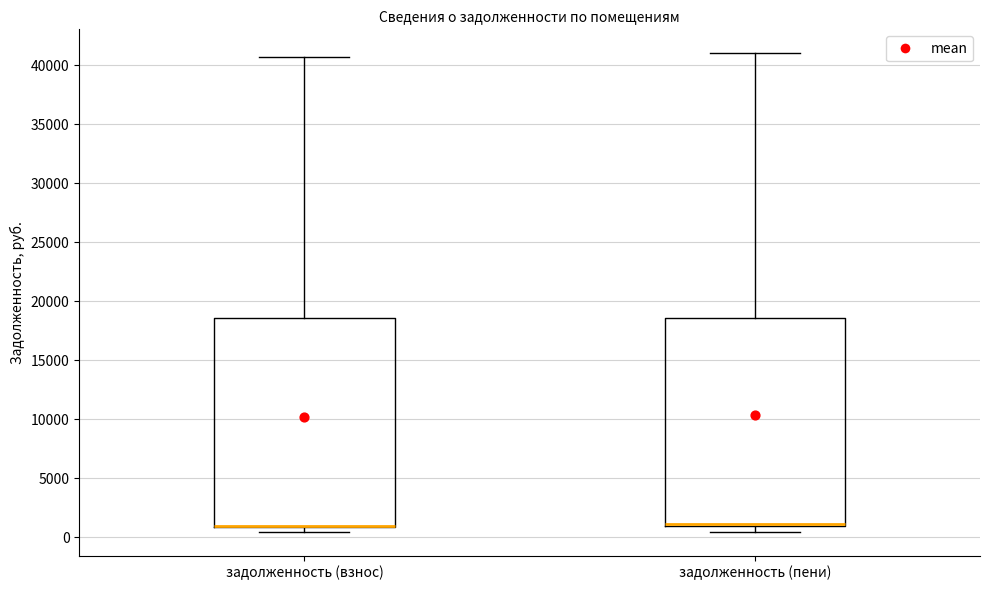

Where is the upper edge of the box for задолженность (пени) on the y-axis? The values are not printed on the chart, so give them approximately, as read against the axis.

18500